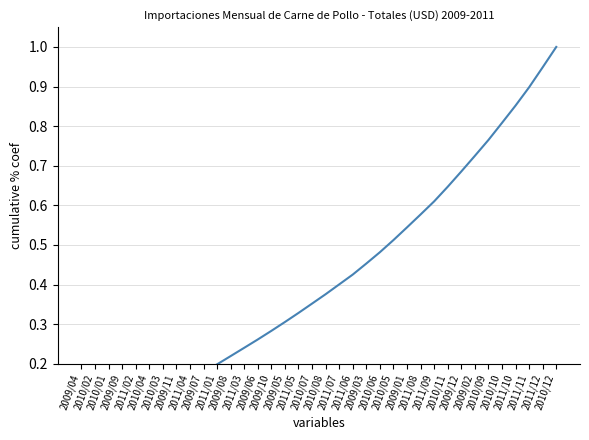

Rank the categories by value from highest to lowest.

2010/12, 2011/12, 2011/11, 2011/10, 2010/10, 2010/09, 2009/02, 2009/12, 2010/11, 2011/09, 2011/08, 2009/01, 2010/05, 2010/06, 2009/03, 2011/06, 2011/07, 2010/08, 2010/07, 2011/05, 2009/05, 2009/10, 2009/06, 2011/03, 2009/08, 2011/01, 2009/07, 2011/04, 2009/11, 2010/03, 2010/04, 2011/02, 2009/09, 2010/01, 2010/02, 2009/04